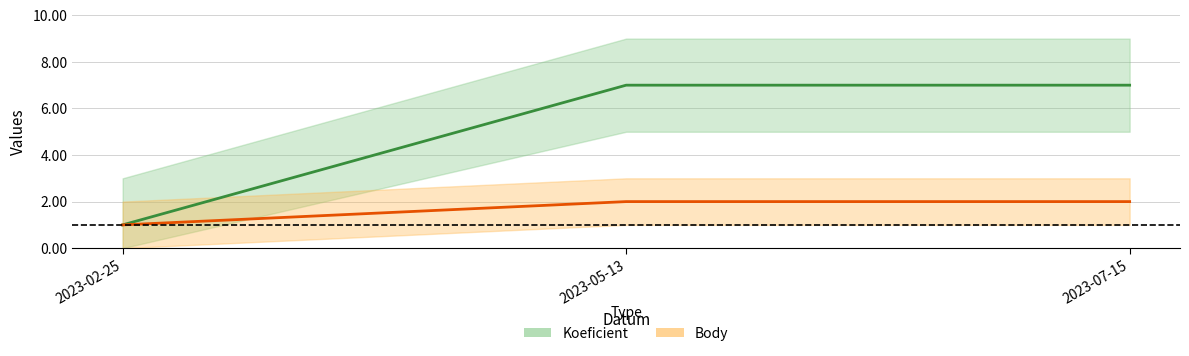

Count the Body values in the range 1 to 2.

3